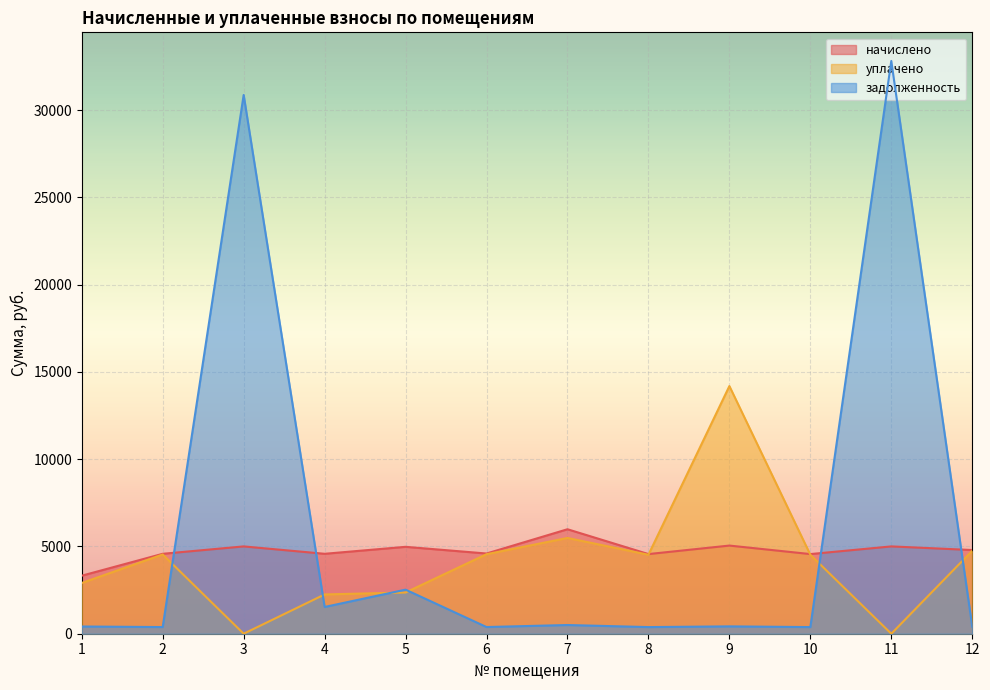

The value of уплачено at 12 is 4754.4. True or false?

True